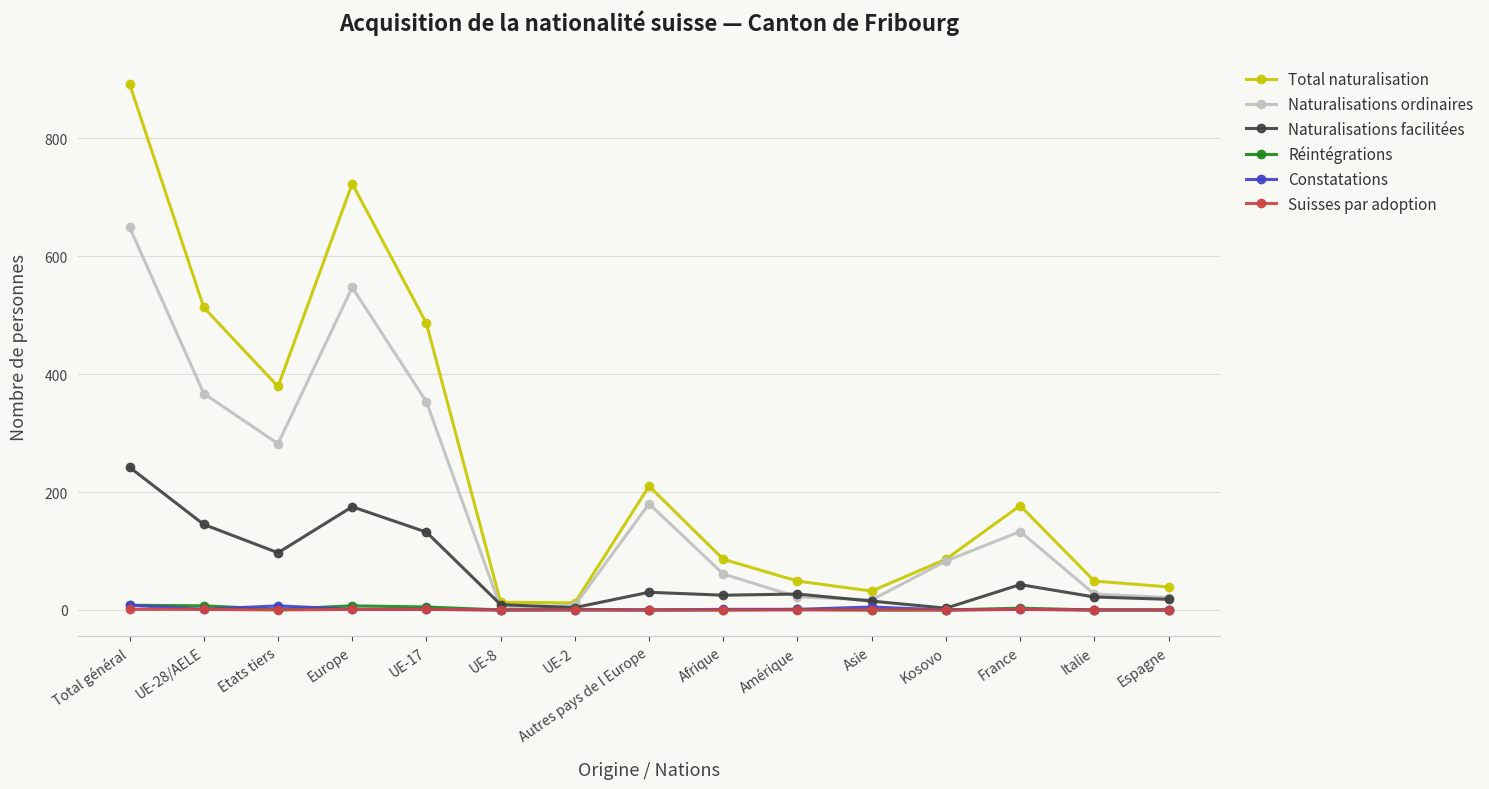

True or false: Total naturalisation and Constatations intersect in this chart.

False